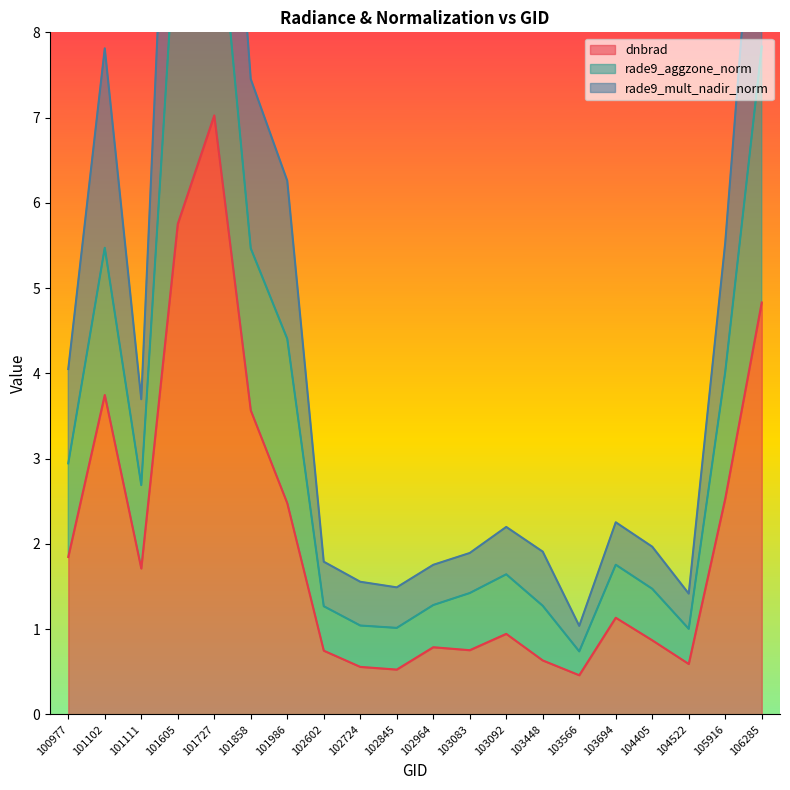

What is the average value of the rade9_mult_nadir_norm series?

3.3